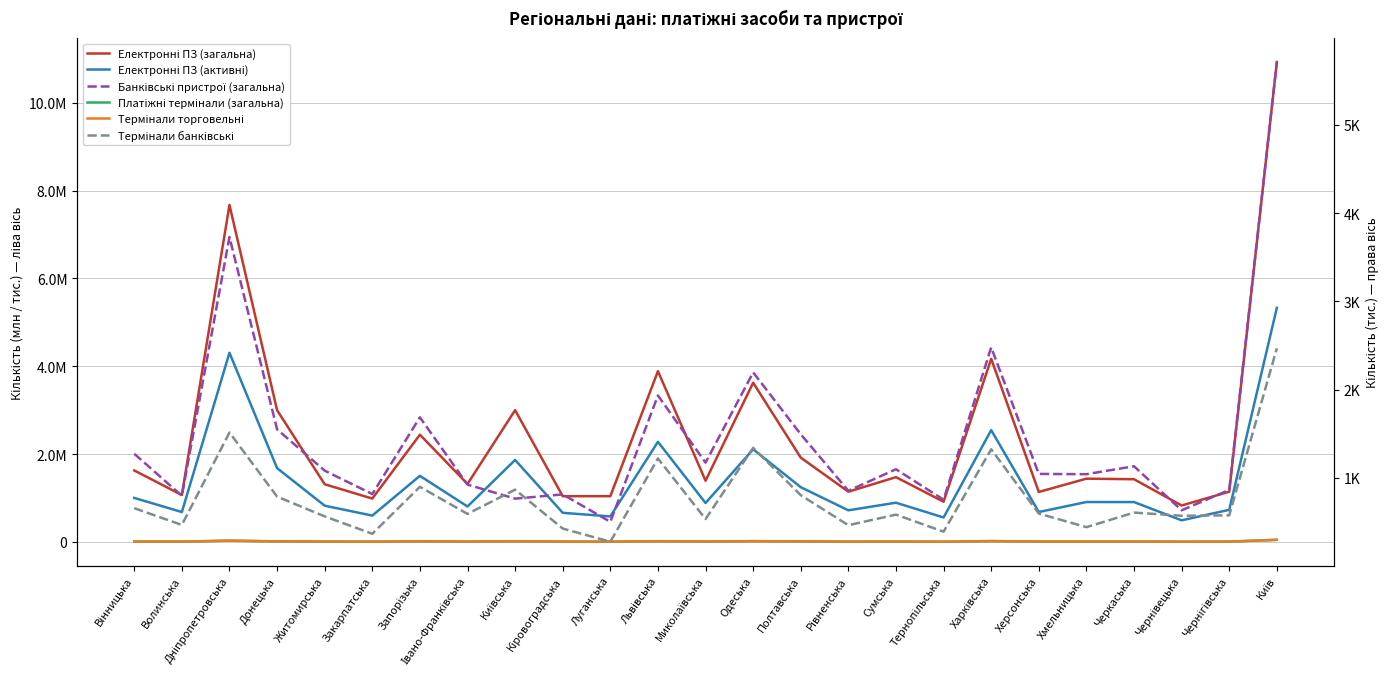

Does the chart have visible grid lines?

Yes